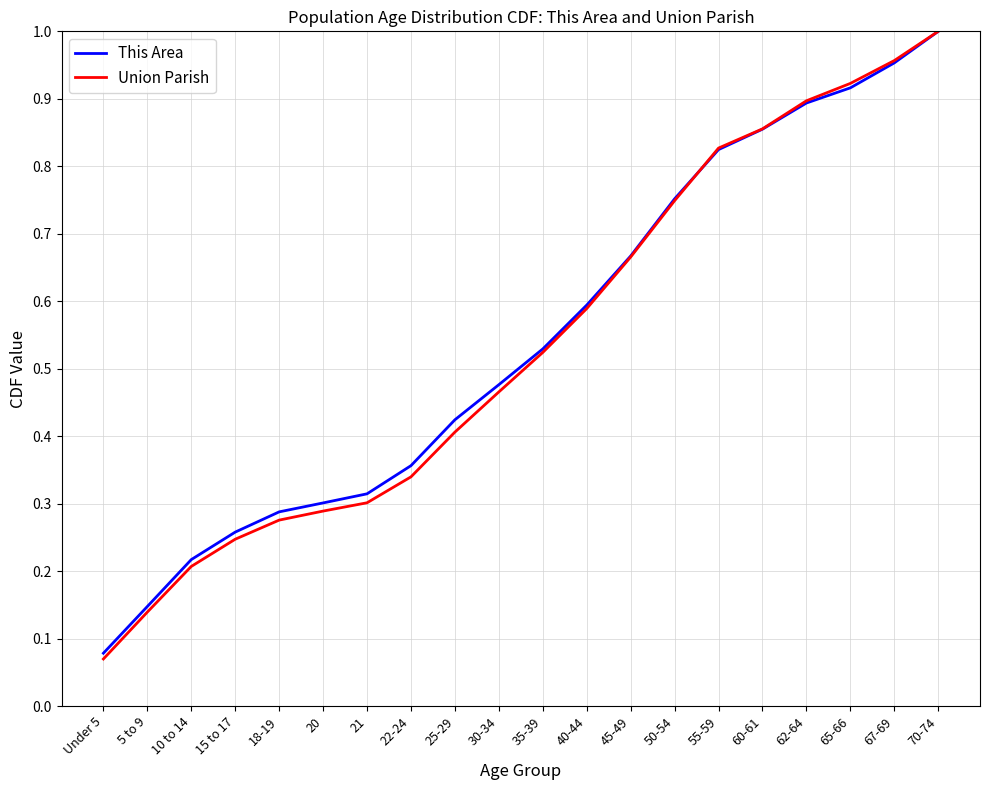

Is the value of Union Parish at 15 to 17 greater than the value of This Area at 70-74?

No